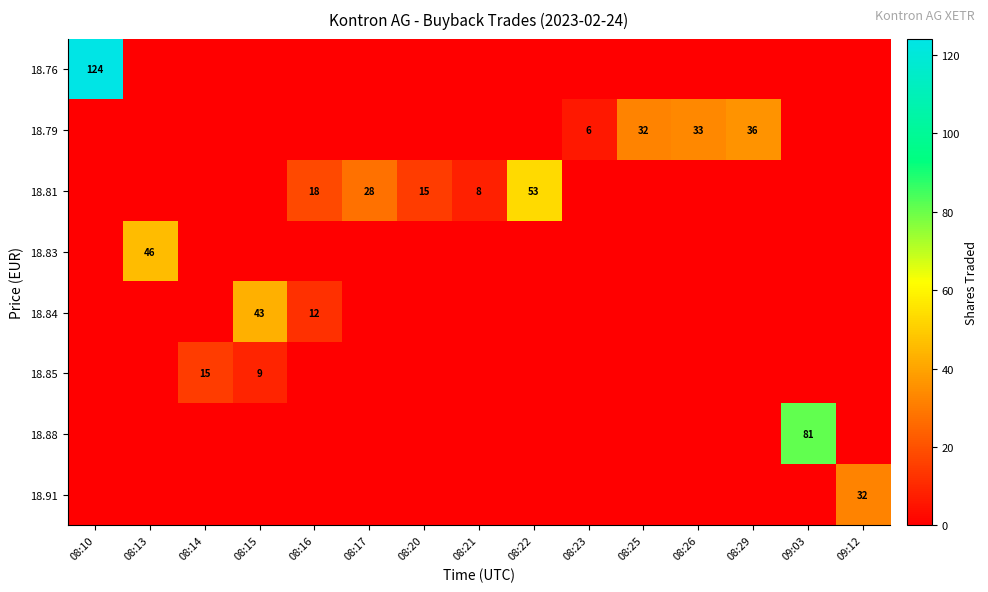

What is the difference between the 18.81 values at 08:26 and 08:22?

53